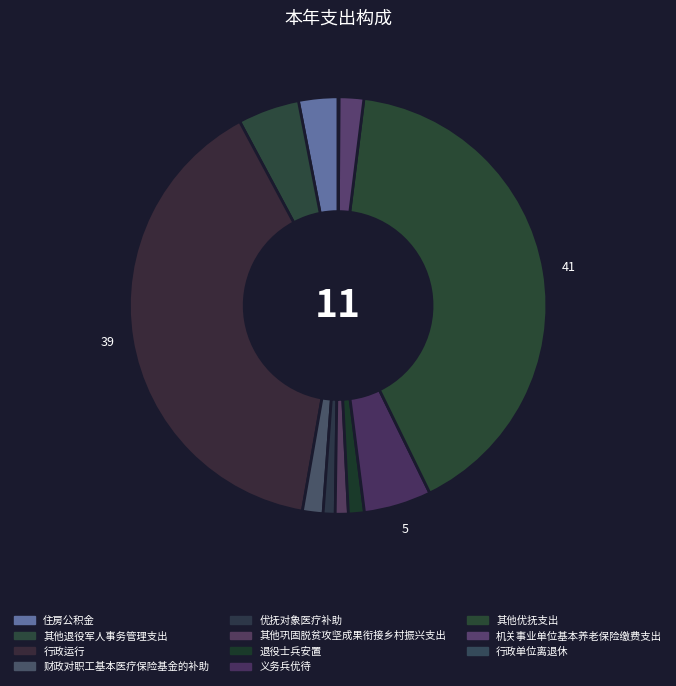

The 其他巩固脱贫攻坚成果衔接乡村振兴支出 slice represents 8% of the pie. True or false?

False